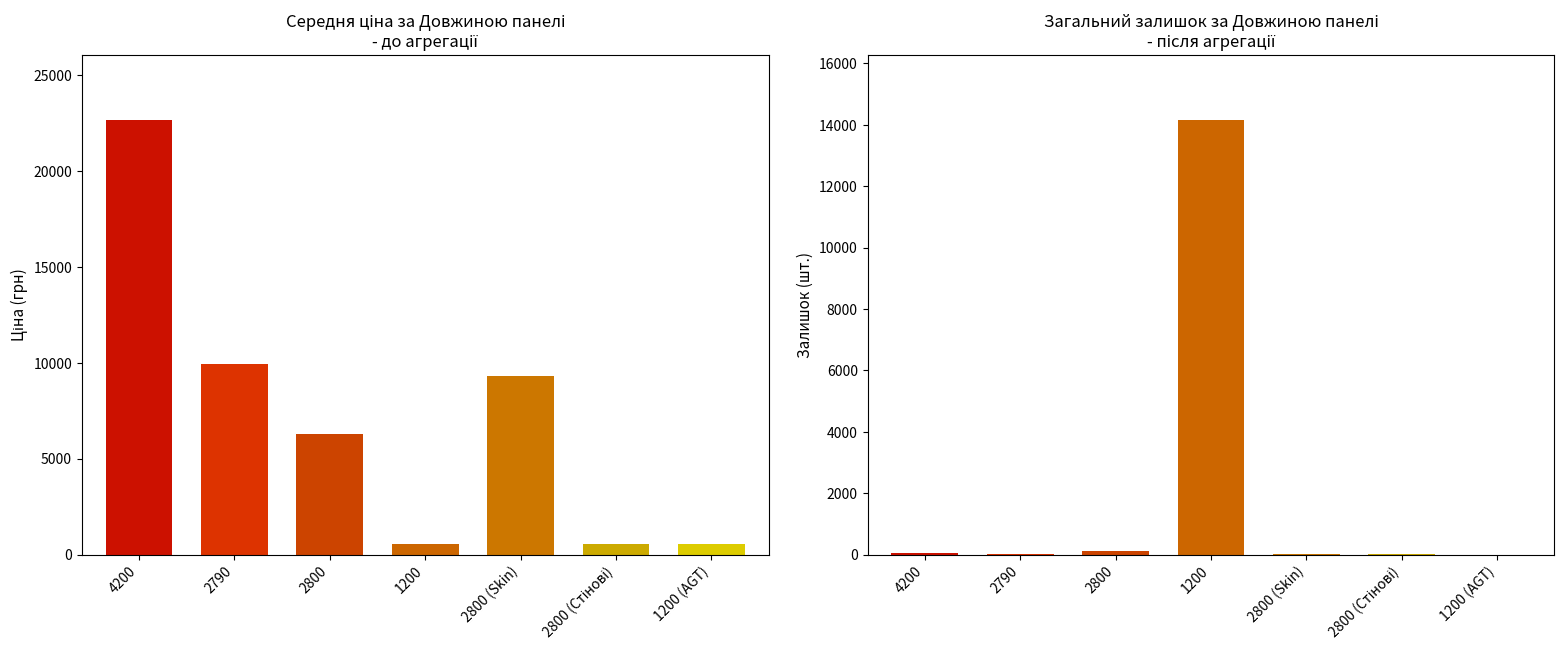

What is the average value?

7112.1